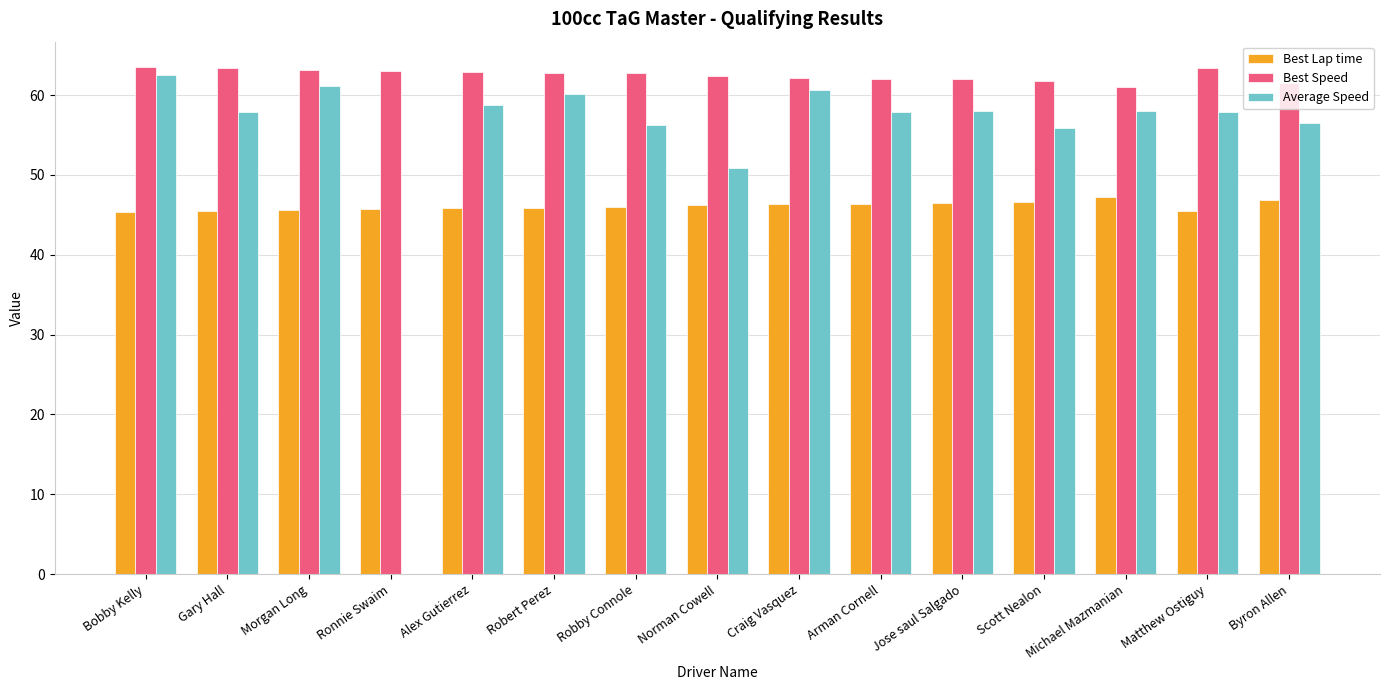

Is it true that Best Speed equals 61.0 at Michael Mazmanian?

True